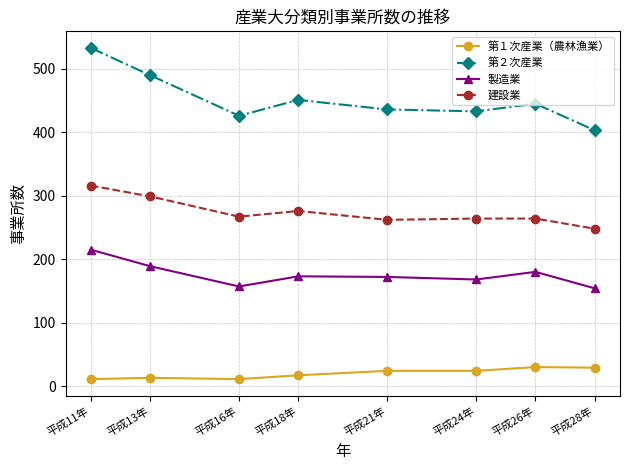

True or false: 製造業 and 建設業 cross at least once.

False